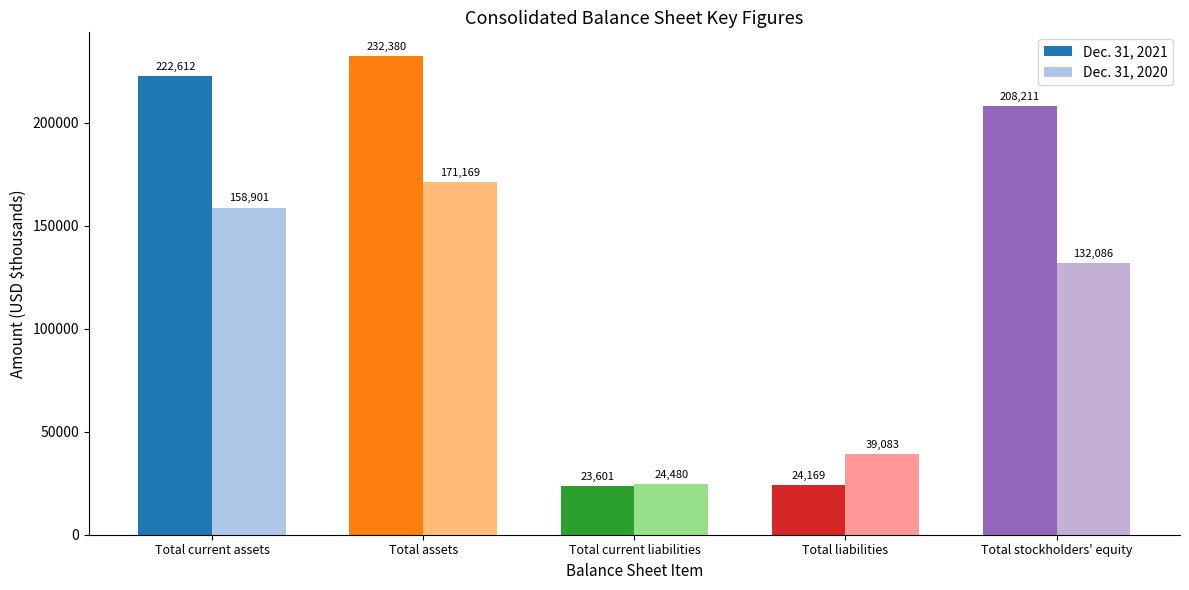

At which category does the chart reach its peak across all series?

Total assets